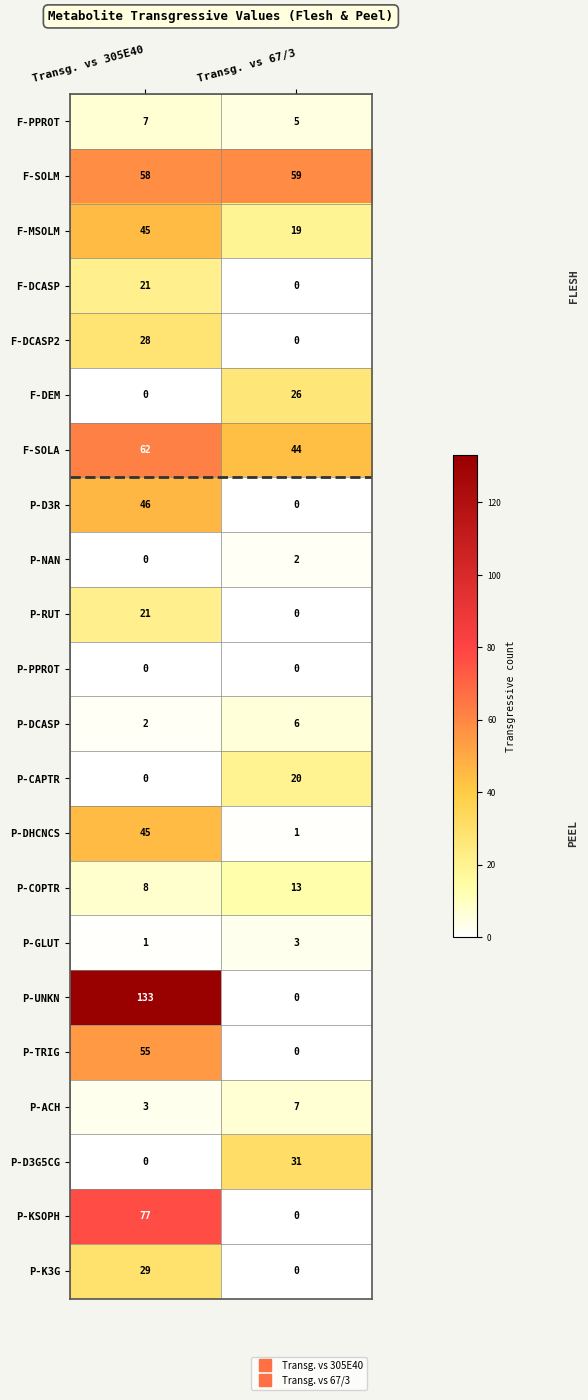

True or false: P-NAN has a value of 3 at Transg. vs 67/3.

False